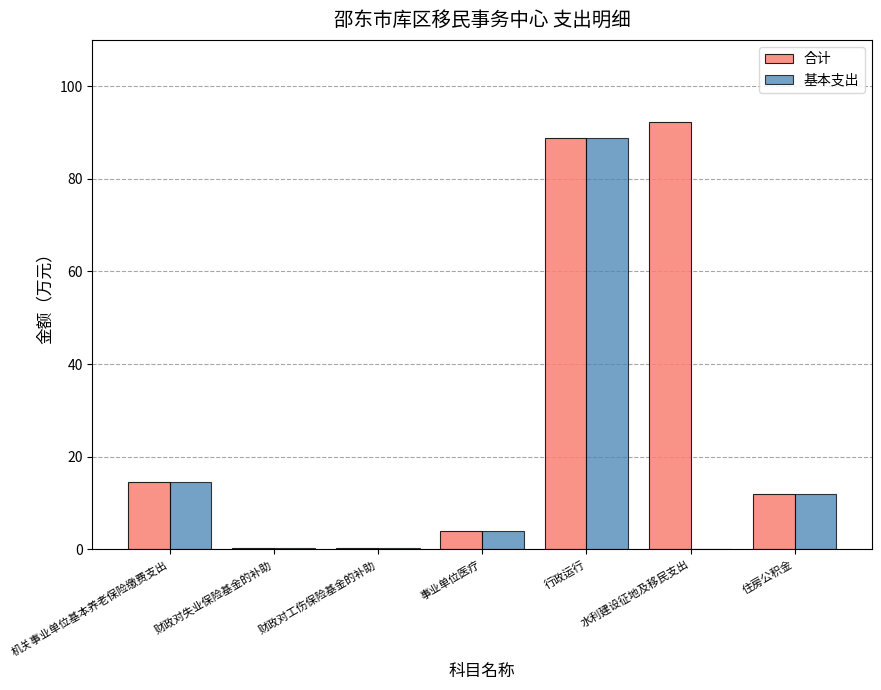

What value does the 合计 series have at 行政运行?

88.9